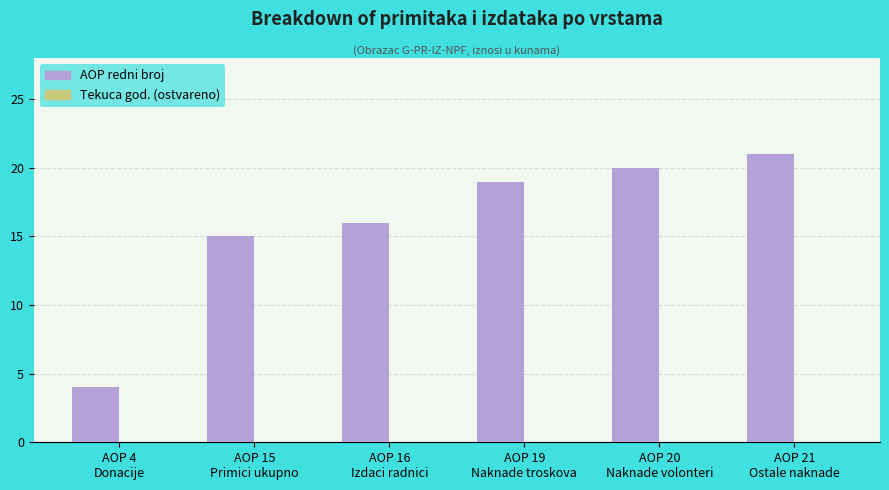

What is the label of the 6th bar from the right?

AOP 4
Donacije